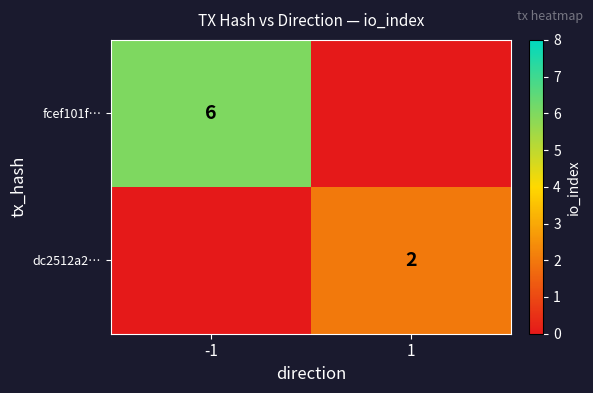

The dc2512a2… series shows 4 at 1. True or false?

False